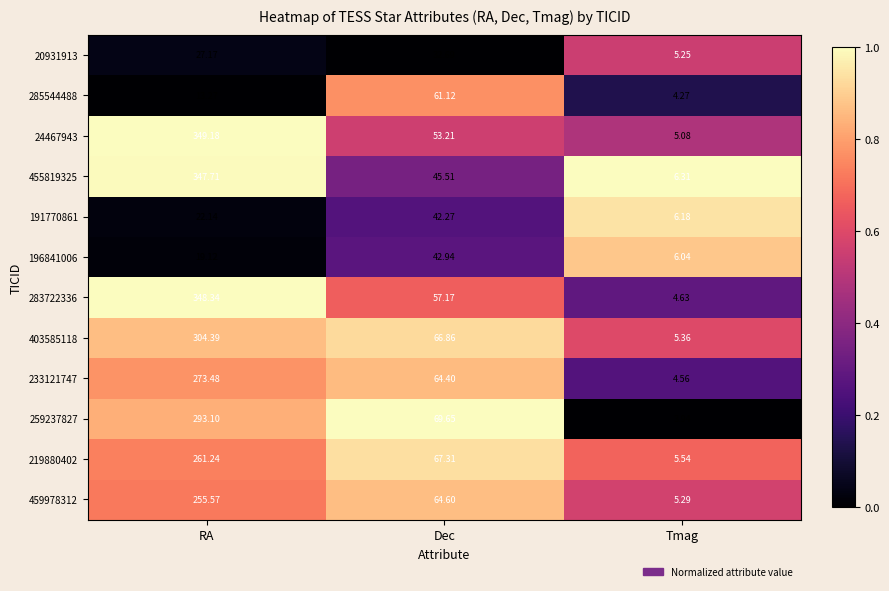

Which label corresponds to the largest value in the chart?

RA